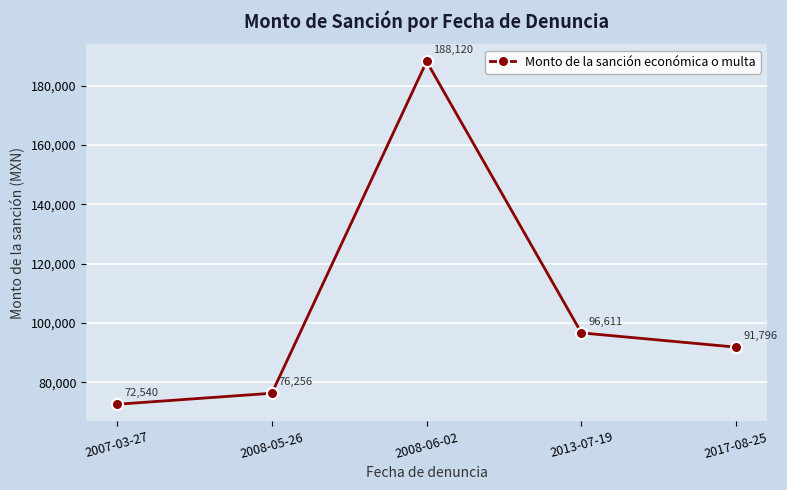

List the labels in order of value, largest first.

2008-06-02, 2013-07-19, 2017-08-25, 2008-05-26, 2007-03-27